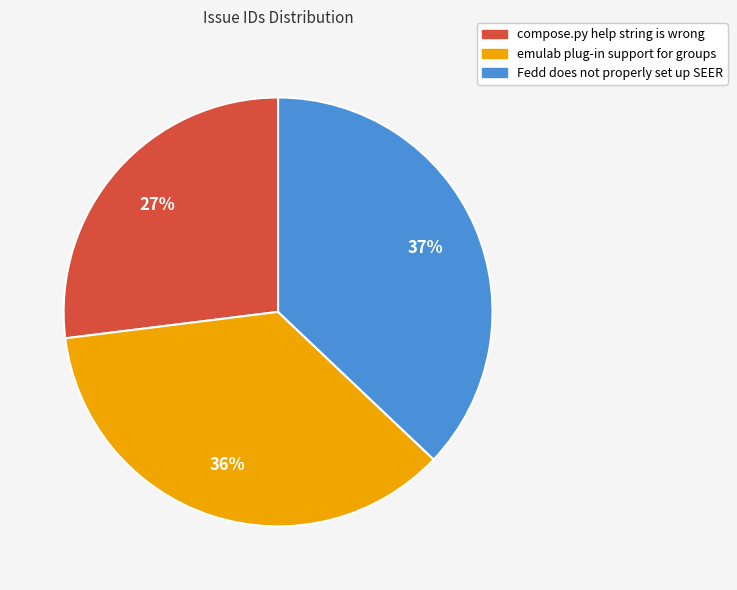

Is emulab plug-in support for groups the majority of the pie?

No